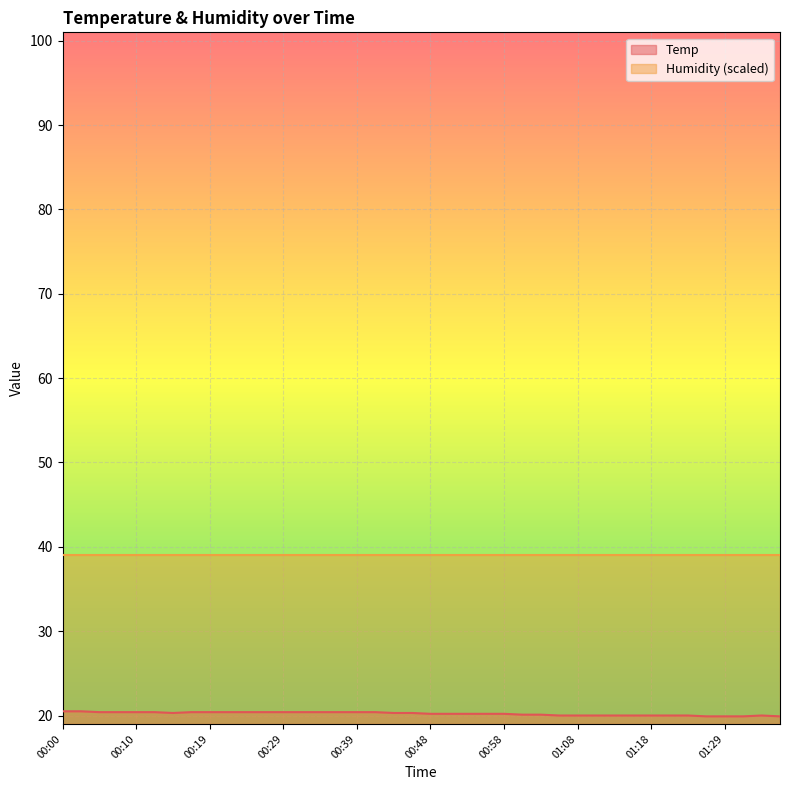

What is the sum of the values at 00:00 and 01:23?

40.5